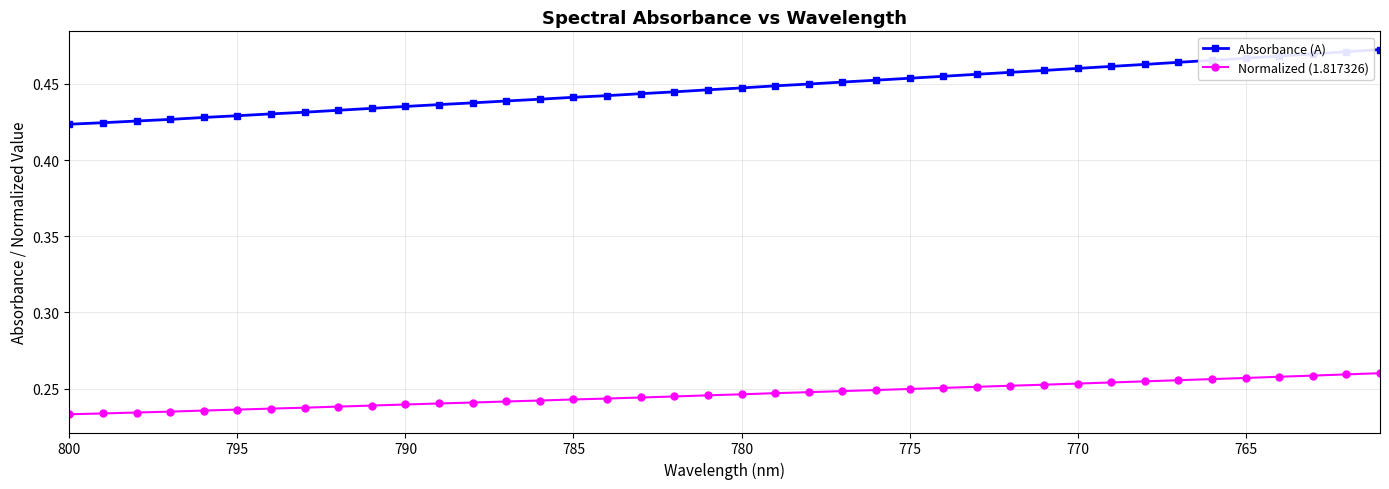

List the series in order of their overall mean, highest first.

Absorbance (A), Normalized (1.817326)